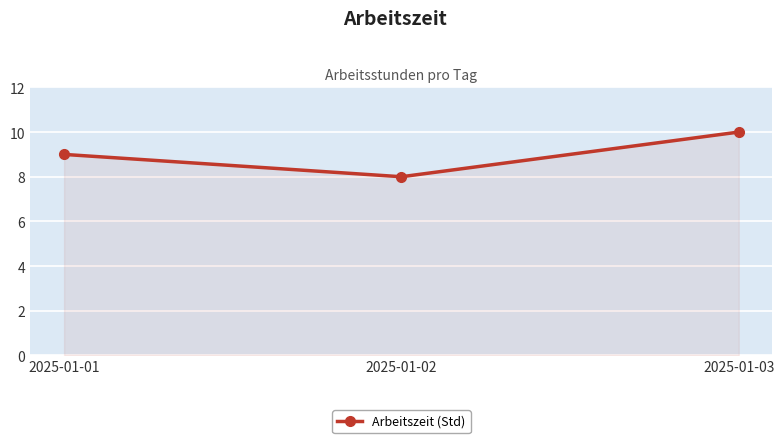

List the labels in order of value, smallest first.

2025-01-02, 2025-01-01, 2025-01-03